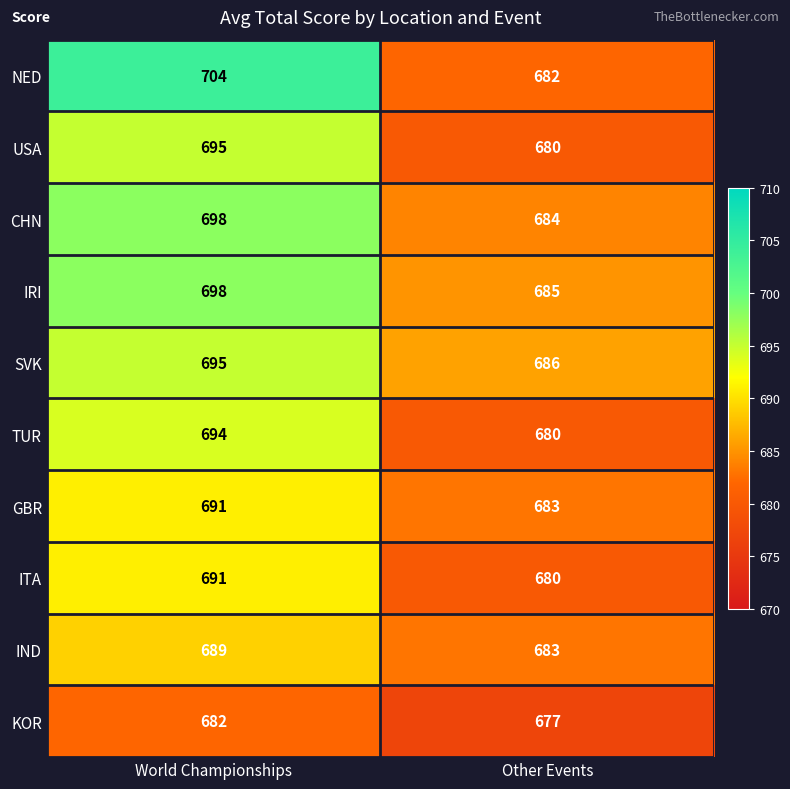

How many series are shown in this chart?

10